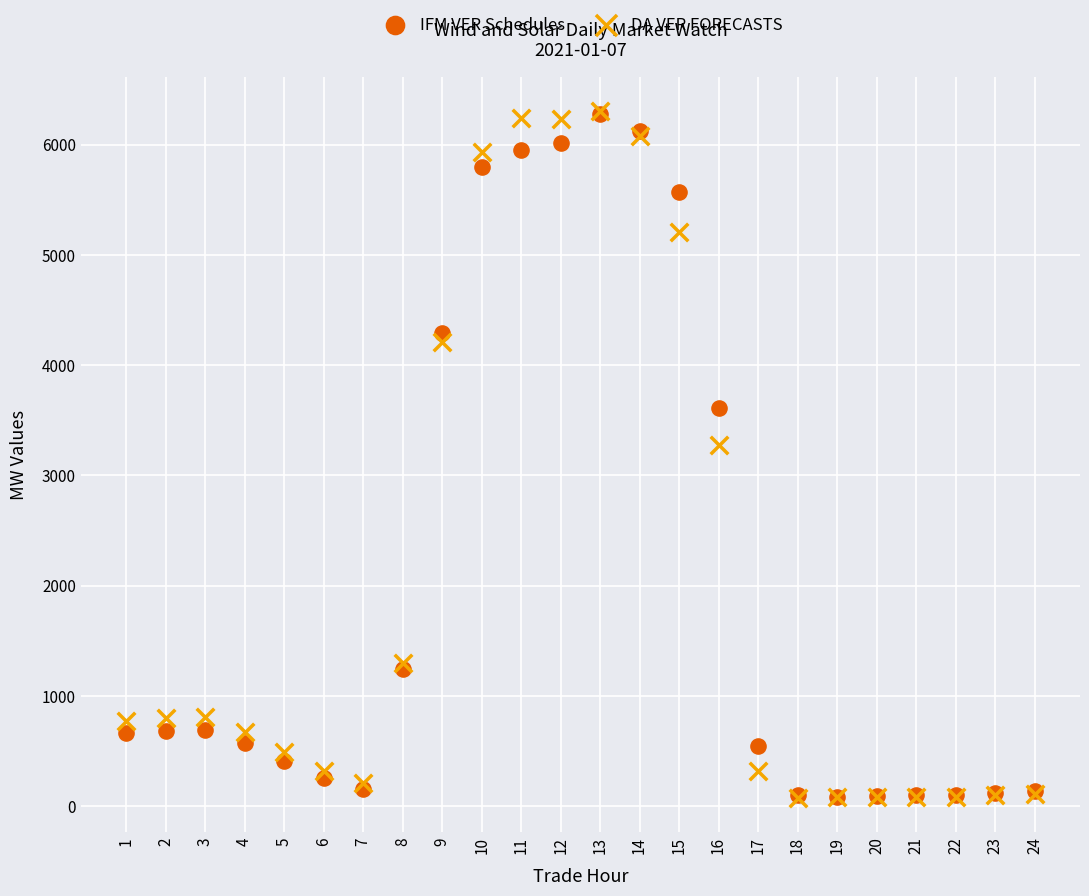

Across all series, what Y value is closest to 3189?

3278.4